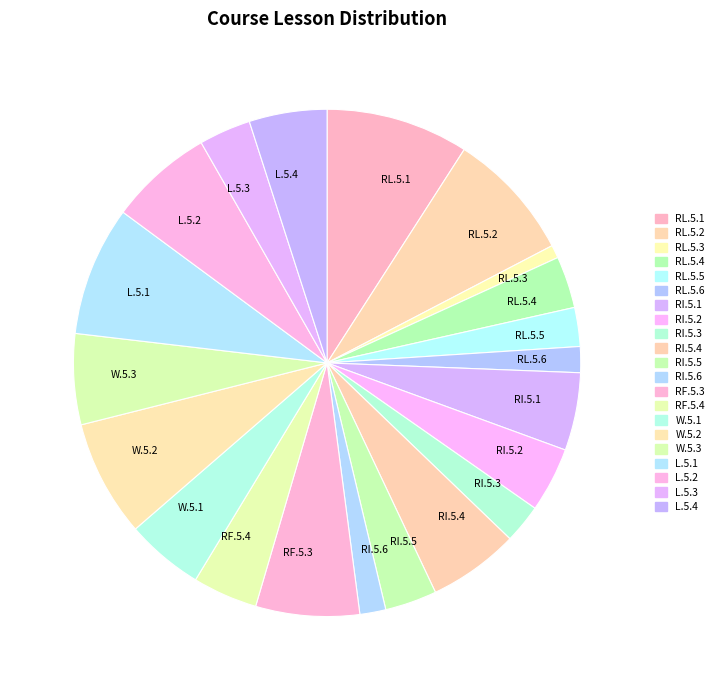

Combined, do W.5.2 and RI.5.1 account for over 50%?

No